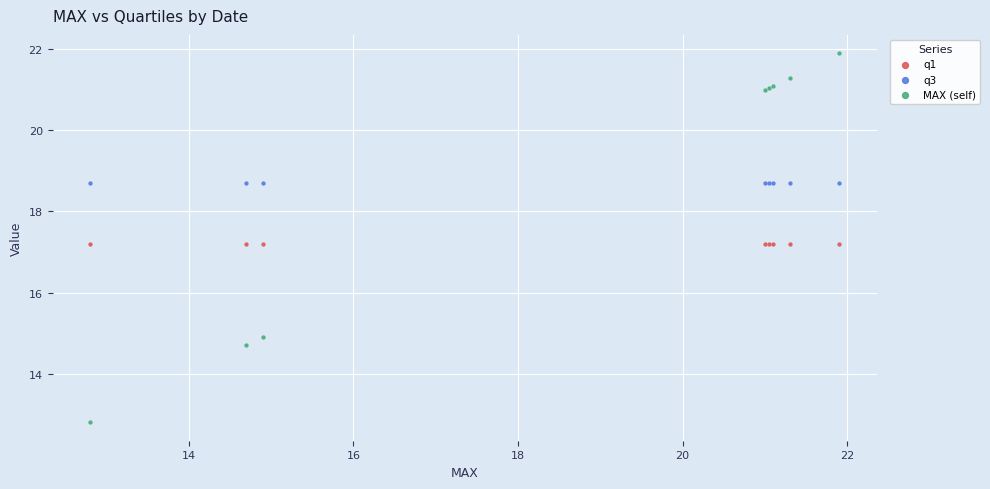

Which series contains the highest Y value?

MAX (self)